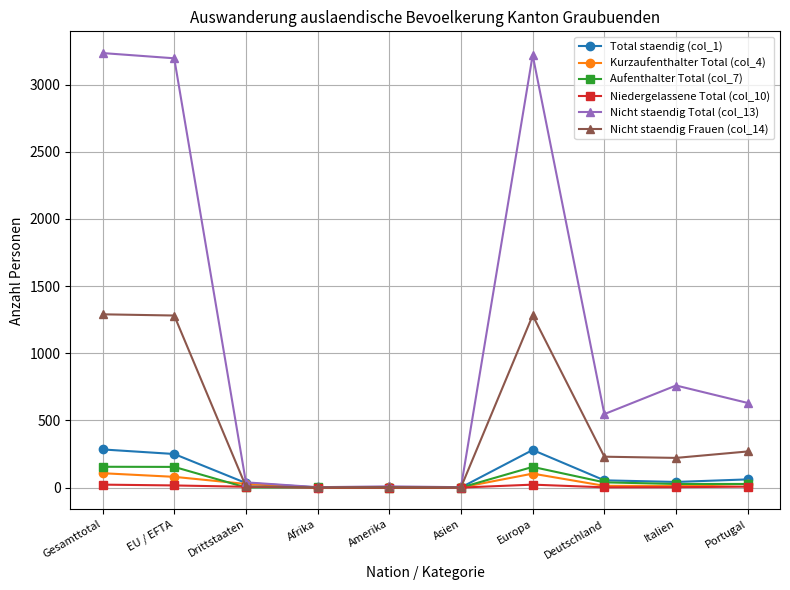

What is the difference between the highest and lowest values at Afrika?

3